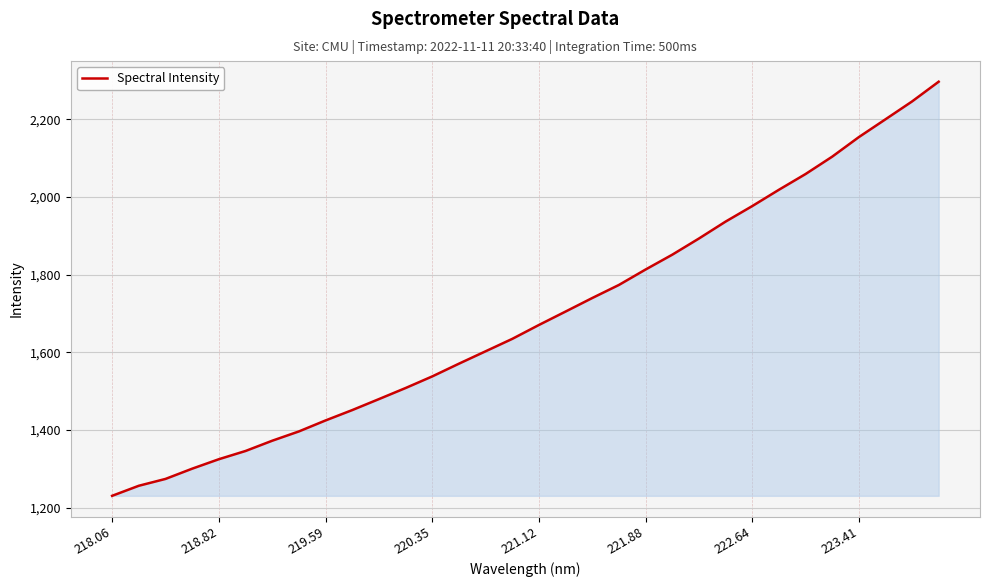

What is the smallest value displayed?

1230.2